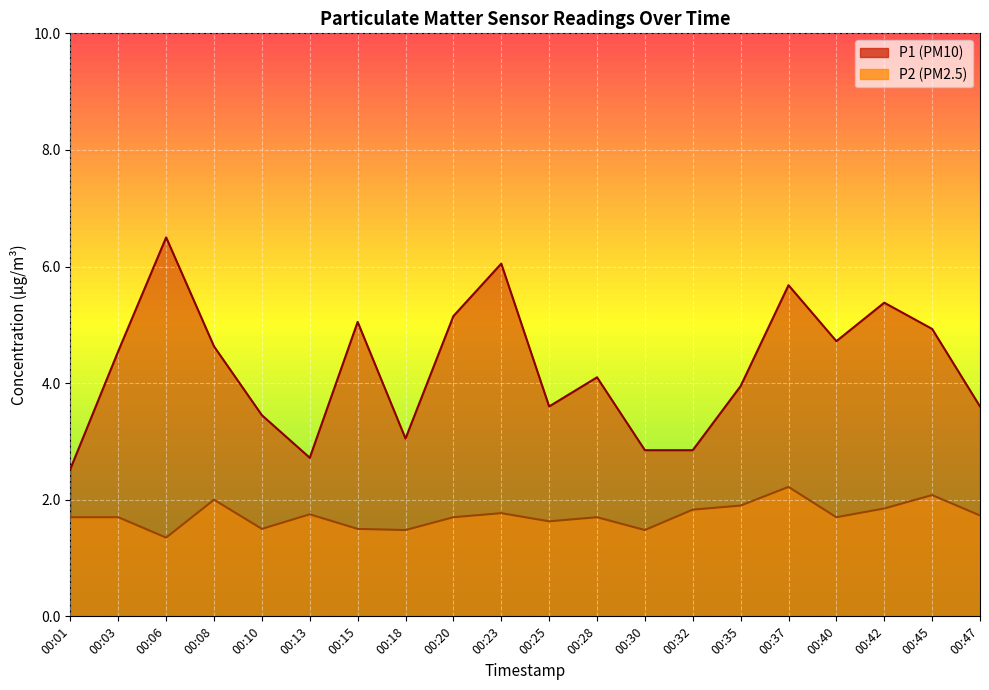

Rank the series at 00:18 from highest to lowest value.

P1, P2